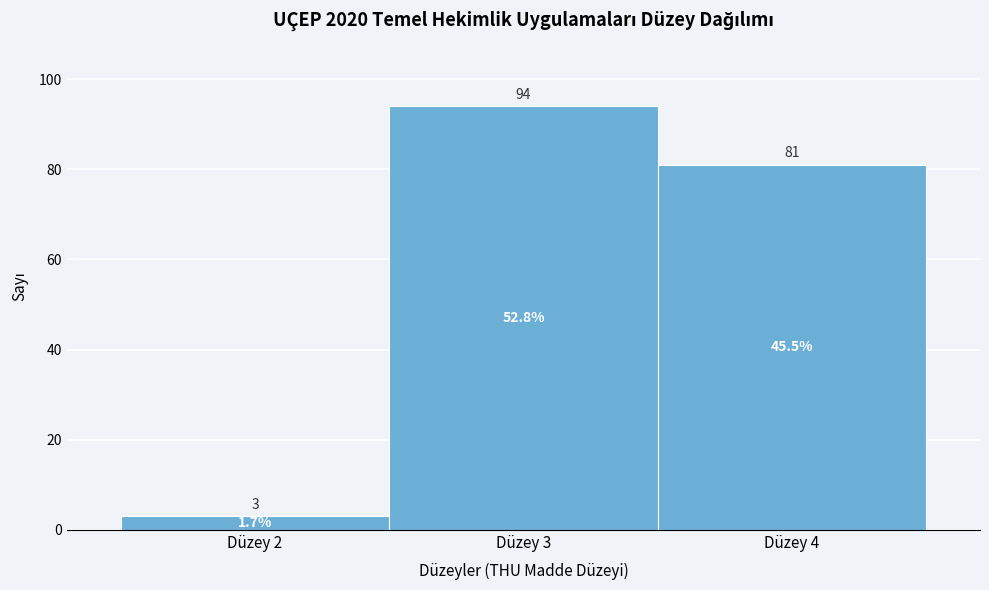

What is the height of the bar covering 2.5 to 3.5 on the x-axis?

94.0